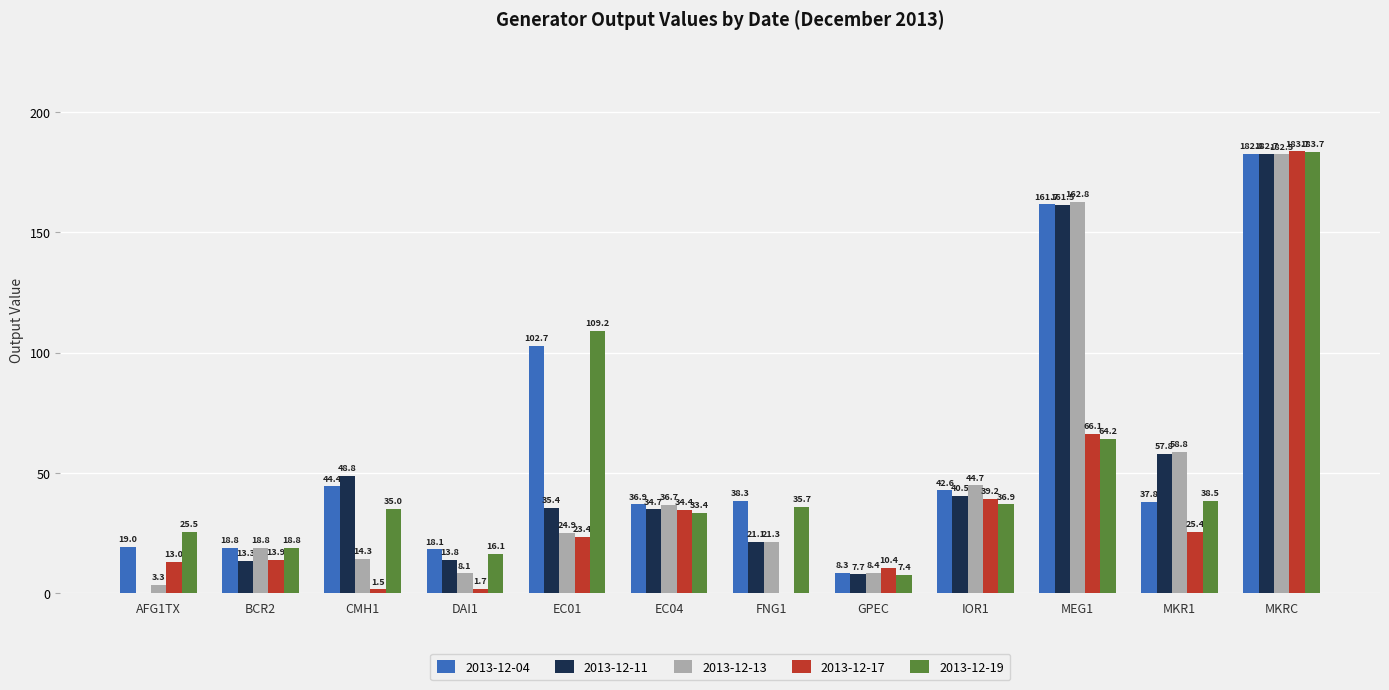

What is the highest value of the 2013-12-11 series?

182.7